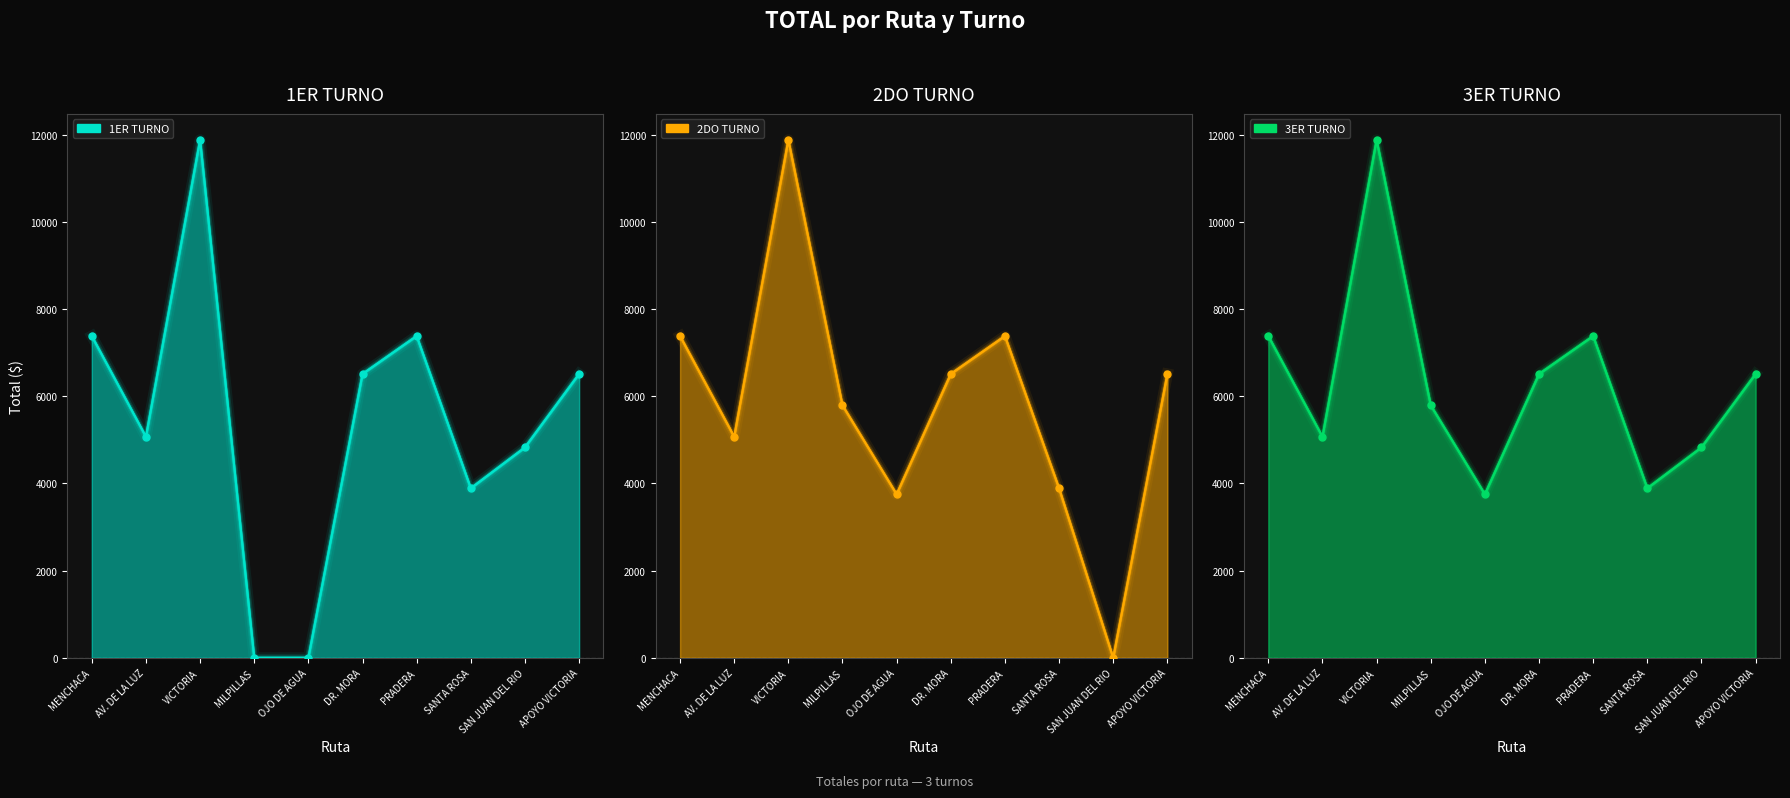

At which category does the chart reach its minimum across all series?

MILPILLAS